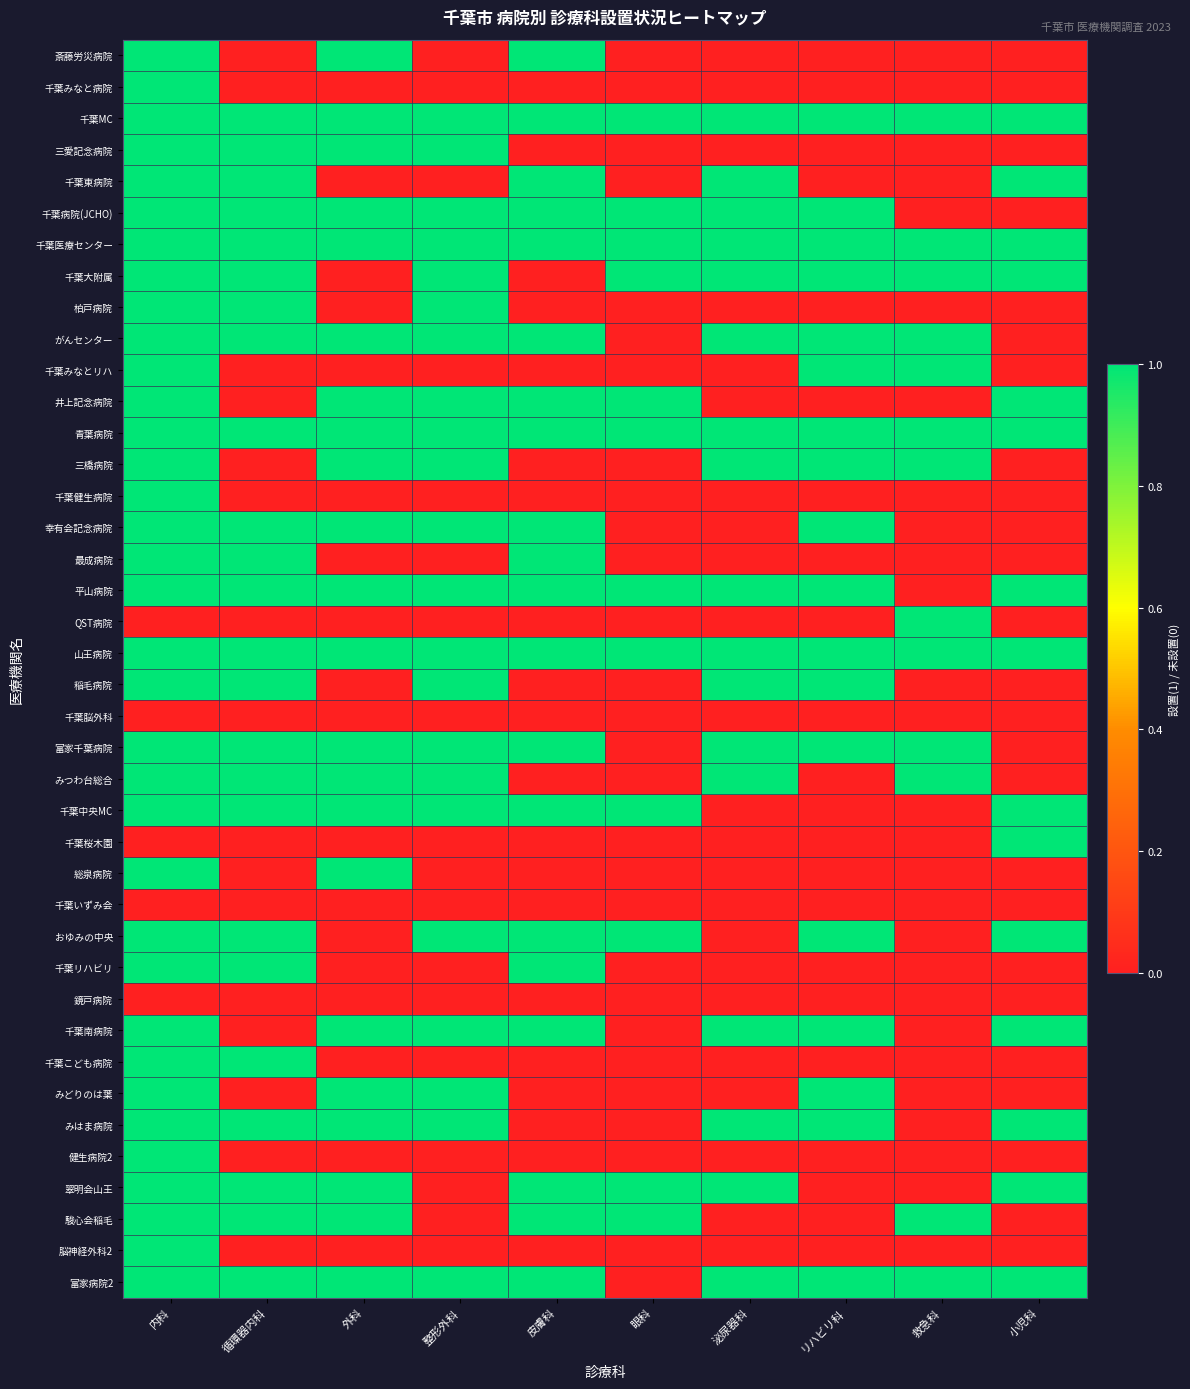

What is the total value across all series at 内科?

35